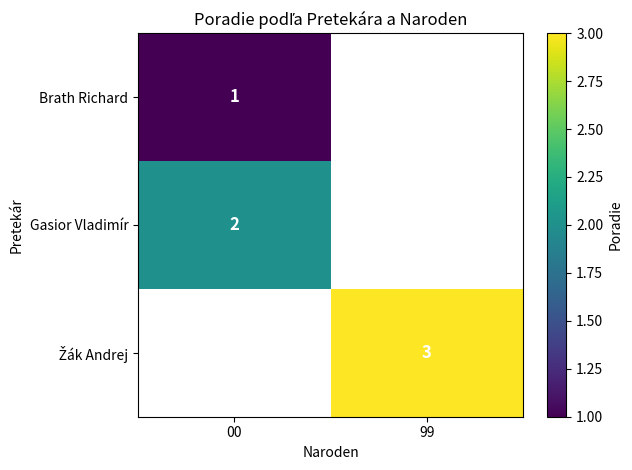

Which has a higher value, 99 or 00?

00